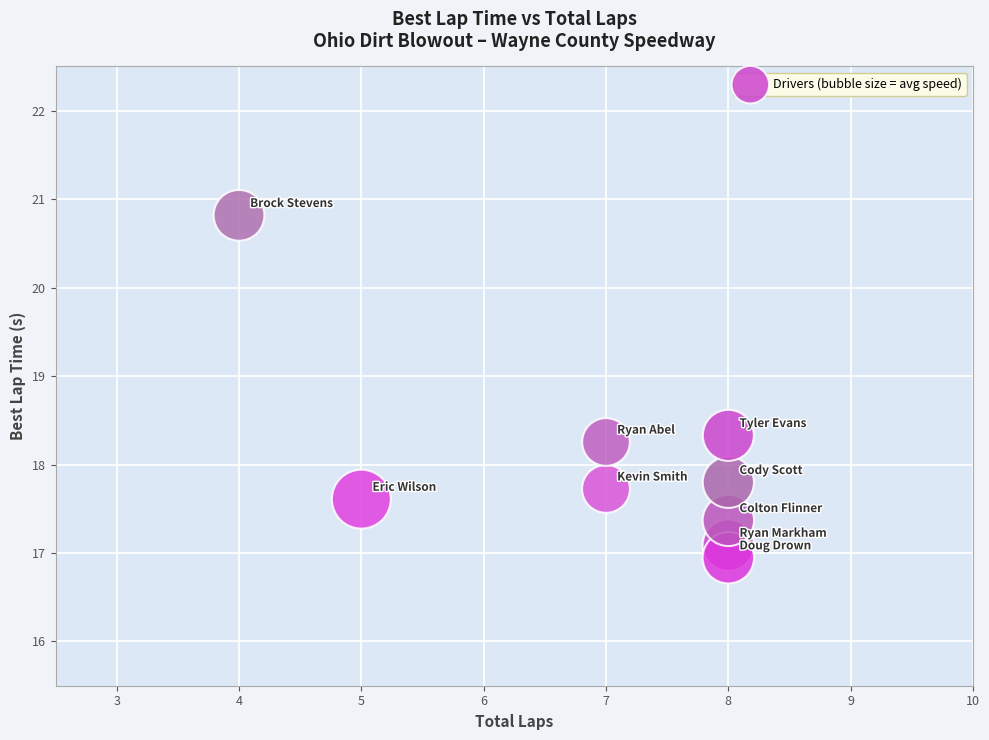

What is the range of Y values (max minus min)?

3.9